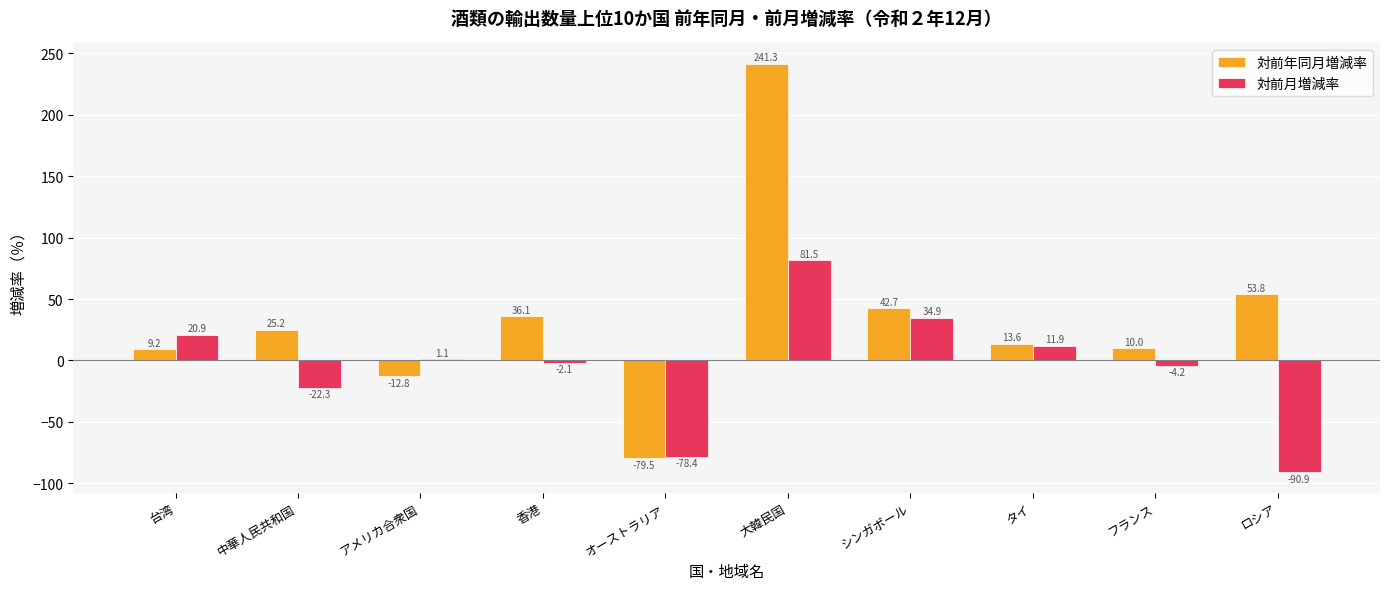

Are the bars grouped side by side (vs. stacked)?

Yes